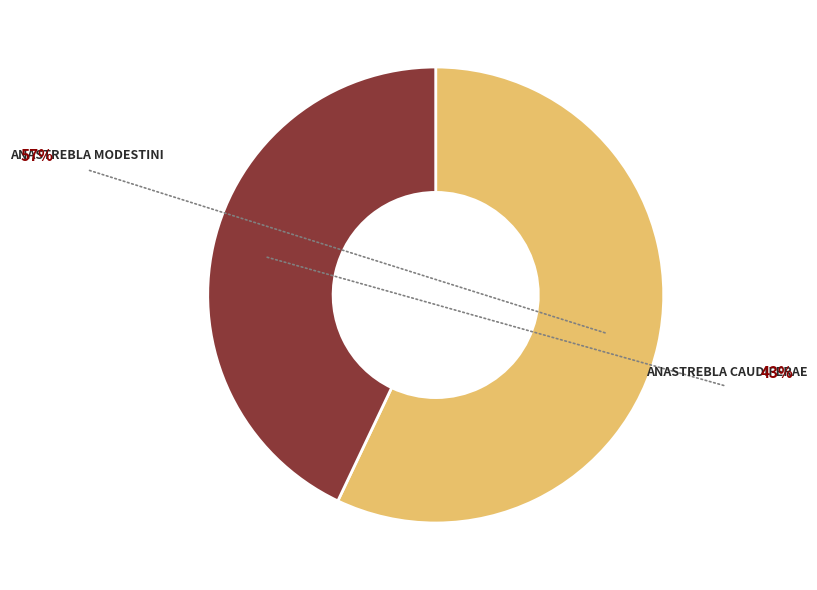

Is there a majority slice in this chart?

Yes